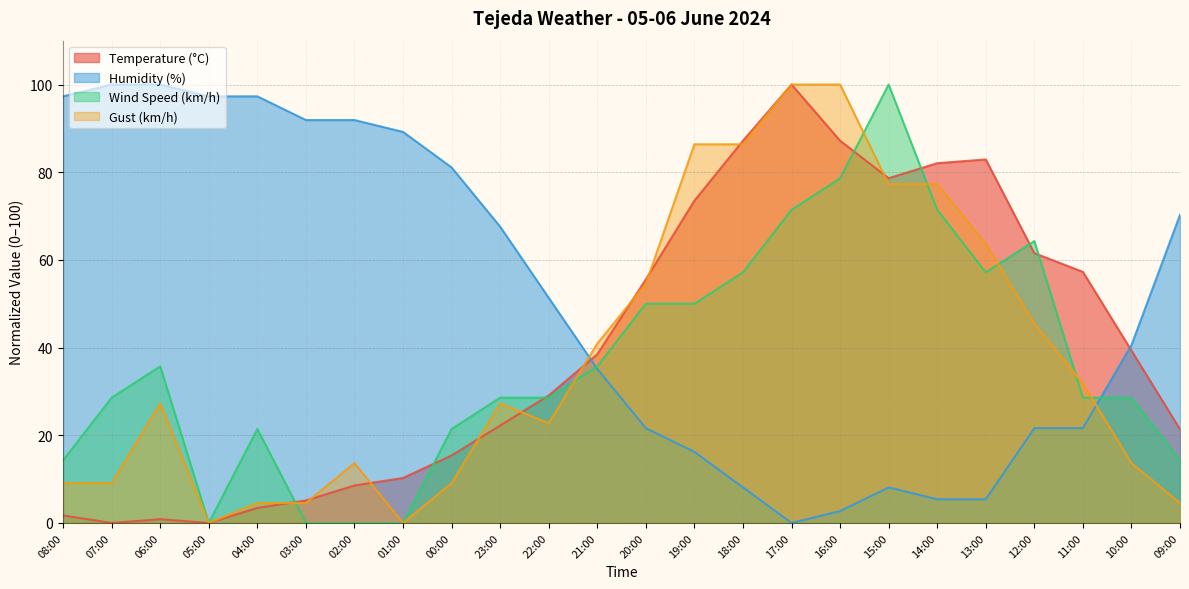

How many positive values does the Humidity (%) series have?

23